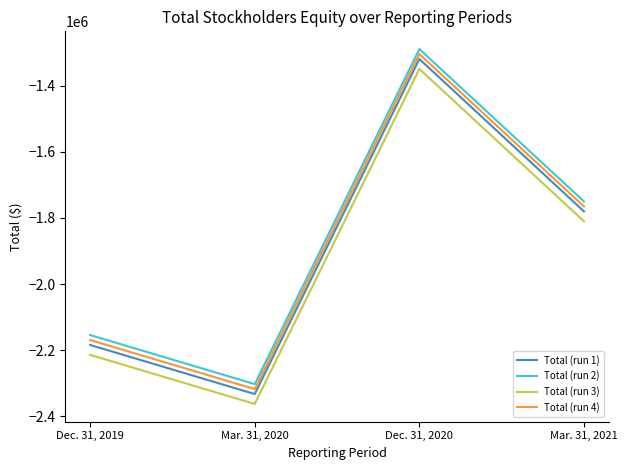

Does the chart have visible grid lines?

No